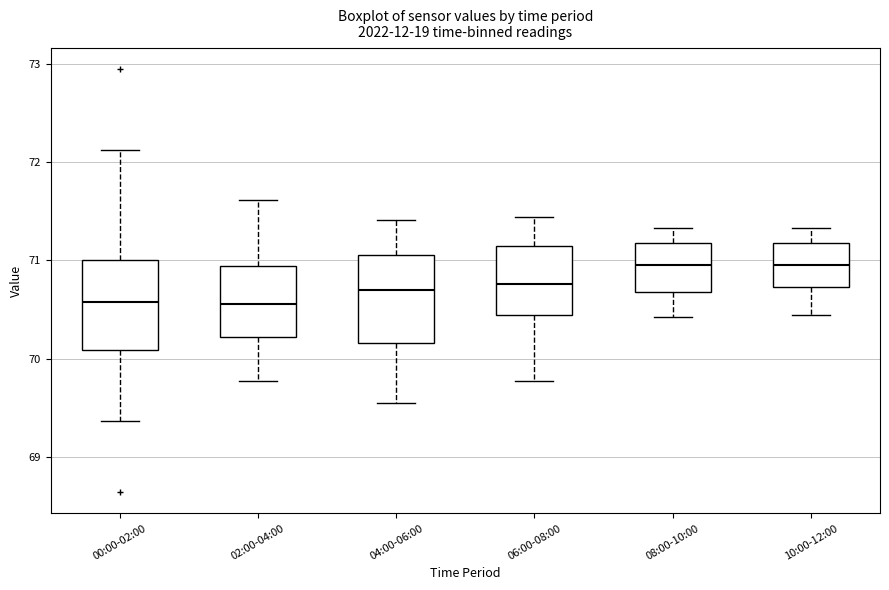

Where is the upper edge of the box for 08:00-10:00 on the y-axis? The values are not printed on the chart, so give them approximately, as read against the axis.

71.2